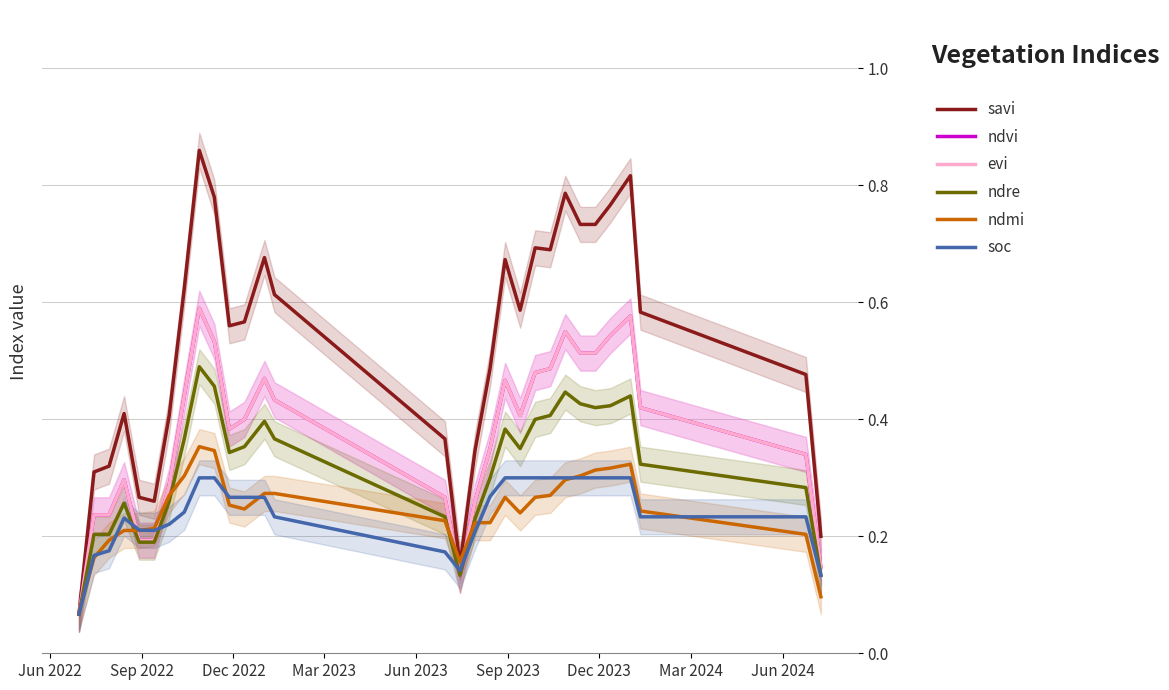

At how many categories does at least one series exceed 0?

30